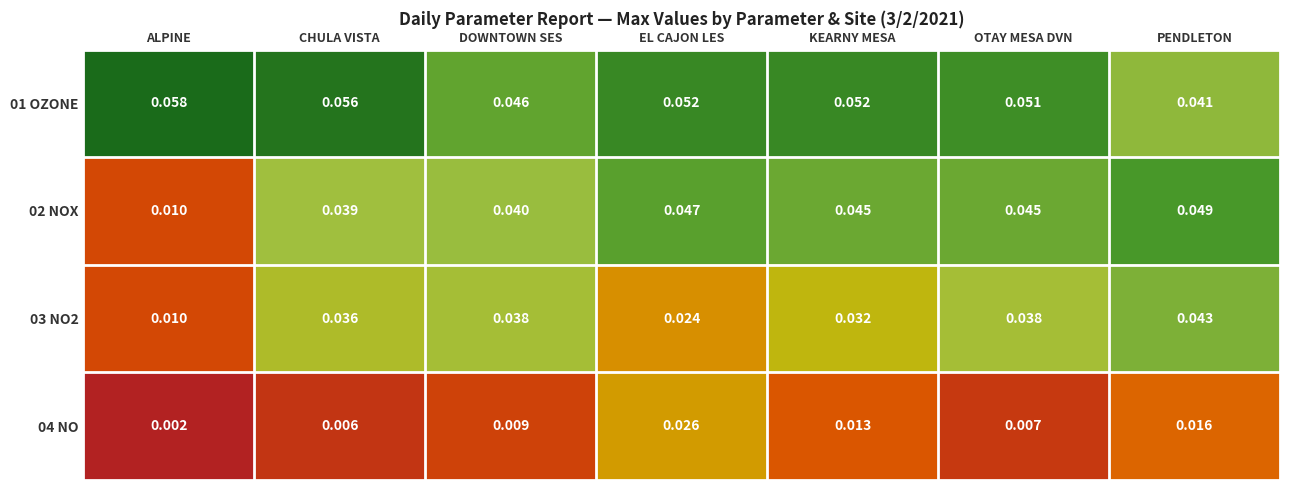

At which label is 04 NO closest to 0?

ALPINE